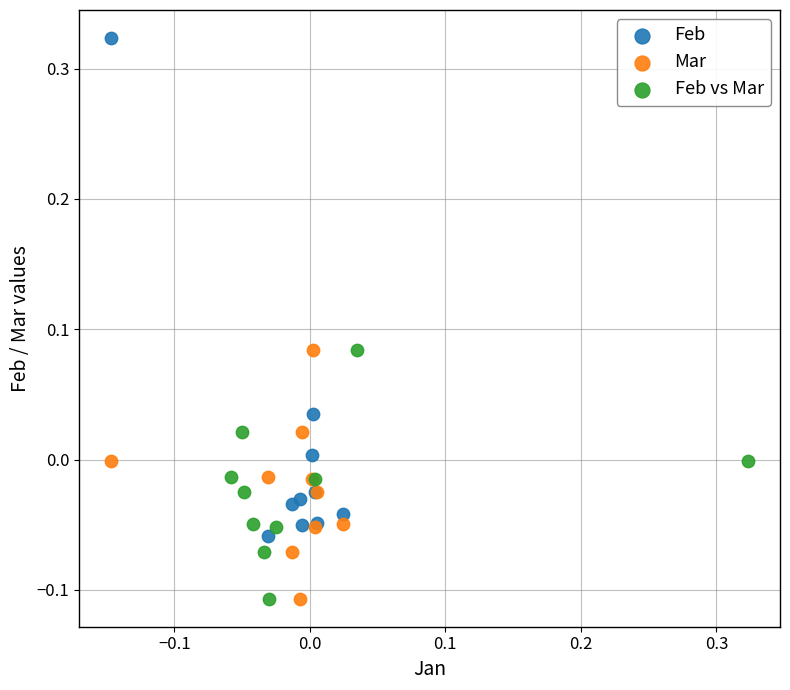

Which series reaches the maximum Y coordinate?

Feb